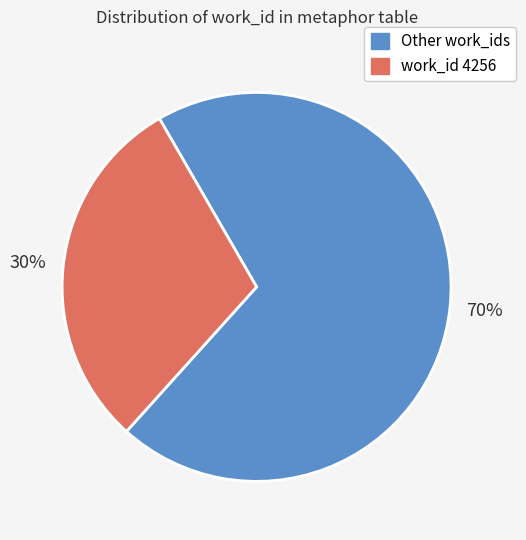

To the nearest percent, what is the average slice percentage?

50%